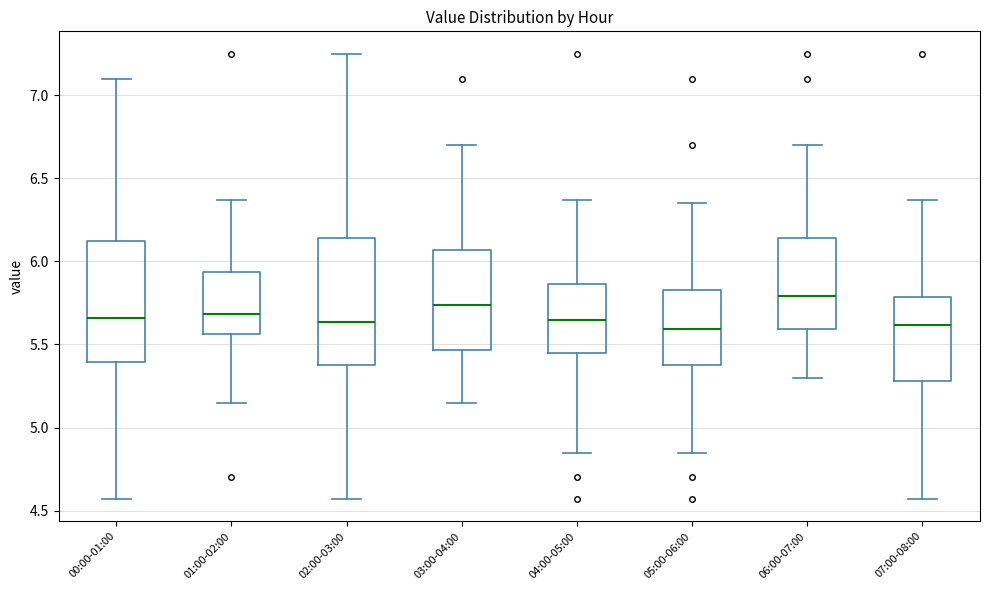

Reading left to right, read every box against the y-axis: the position of its median line, the range the box covers, and the ends of its whiskers. The values are not printed on the chart, so give them approximately, as read against the axis.

00:00-01:00: median 5.65, box 5.40 to 6.10, whiskers 4.55 to 7.10
01:00-02:00: median 5.70, box 5.55 to 5.95, whiskers 5.15 to 6.35
02:00-03:00: median 5.65, box 5.40 to 6.15, whiskers 4.55 to 7.25
03:00-04:00: median 5.75, box 5.45 to 6.05, whiskers 5.15 to 6.70
04:00-05:00: median 5.65, box 5.45 to 5.85, whiskers 4.85 to 6.35
05:00-06:00: median 5.60, box 5.40 to 5.85, whiskers 4.85 to 6.35
06:00-07:00: median 5.80, box 5.60 to 6.15, whiskers 5.30 to 6.70
07:00-08:00: median 5.60, box 5.30 to 5.80, whiskers 4.55 to 6.35